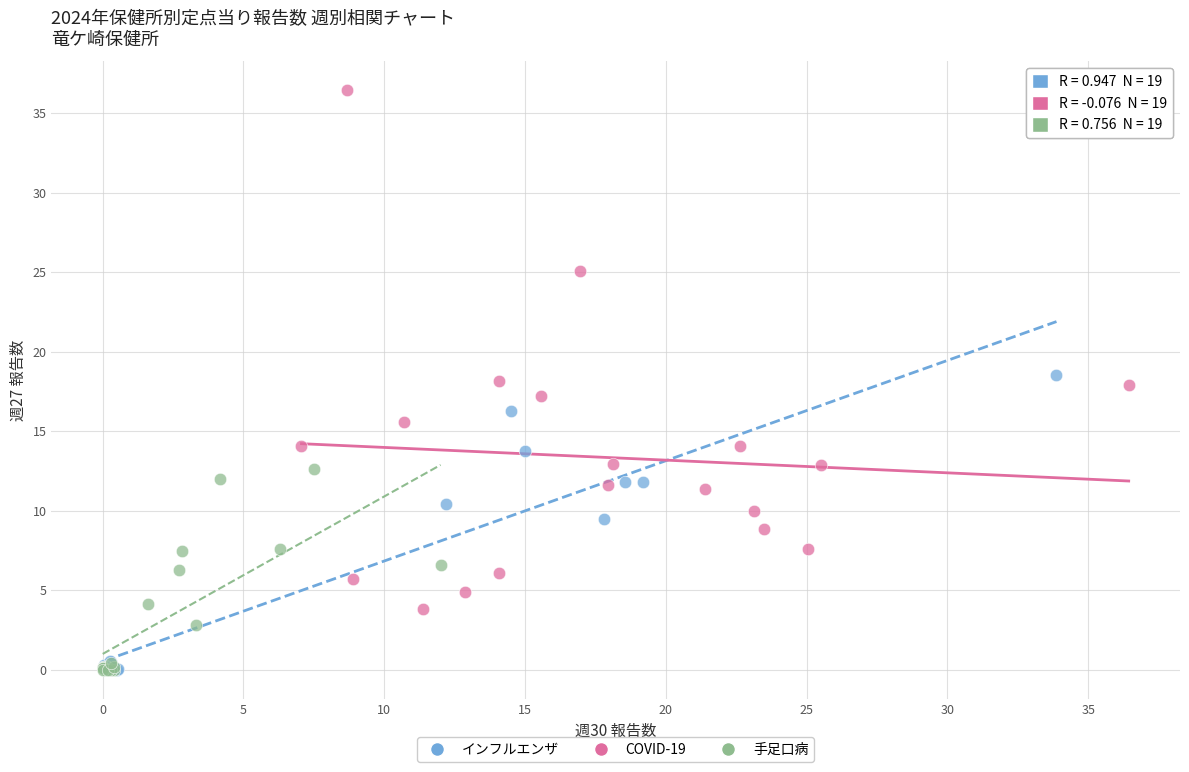

Which series has the largest Y range (max minus min)?

COVID-19